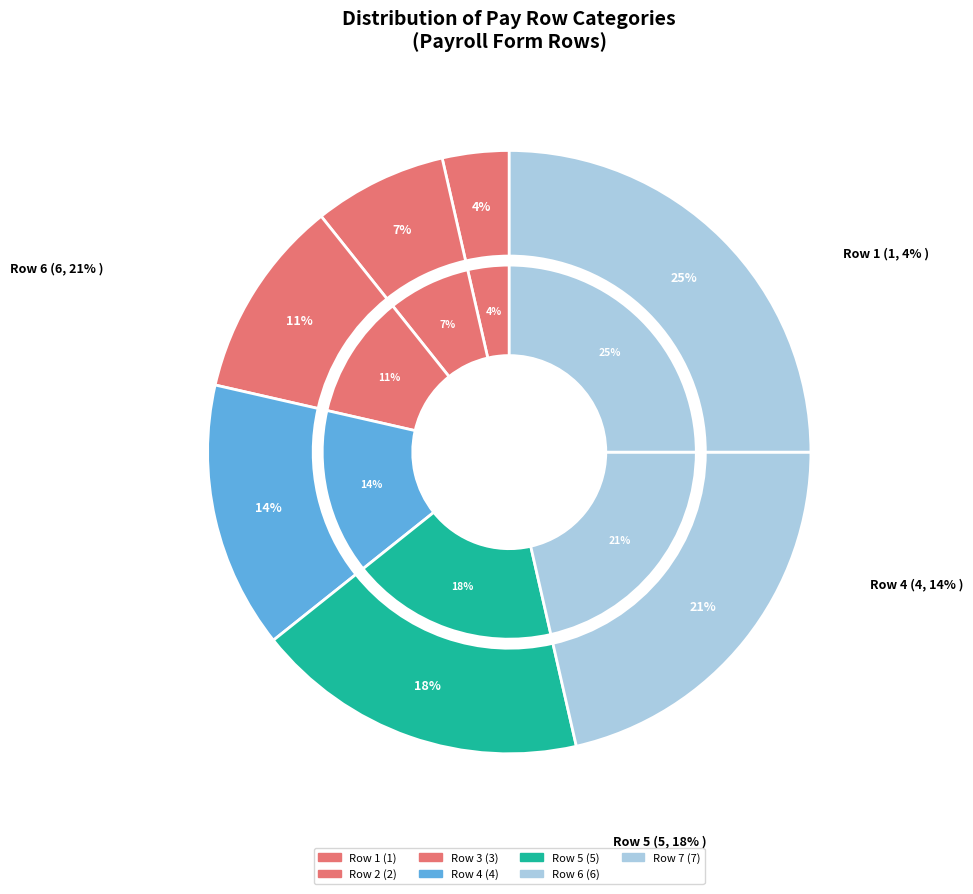

To the nearest percent, what is the difference between the largest and smallest slice percentages?

21%